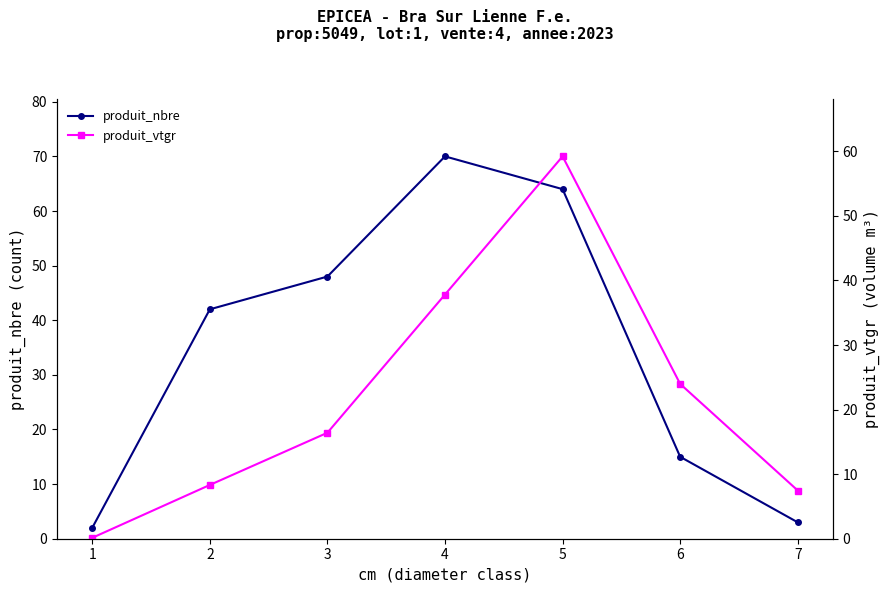

The value of produit_nbre at 5 is 37. True or false?

False